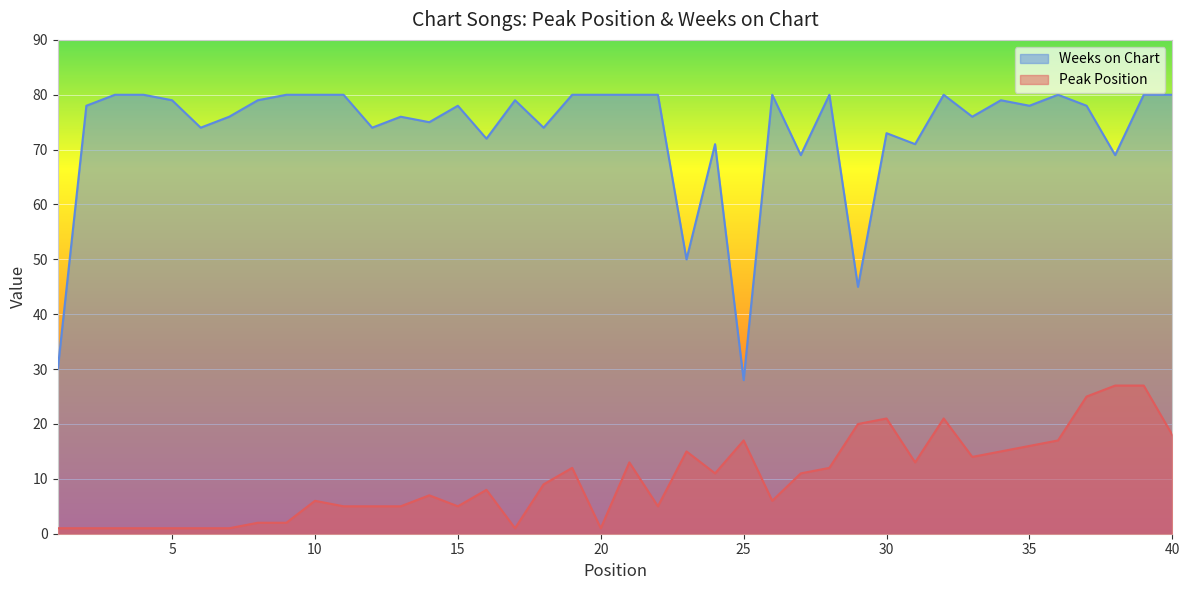

What is the value of the Weeks on Chart point at the 30th from the left?

73